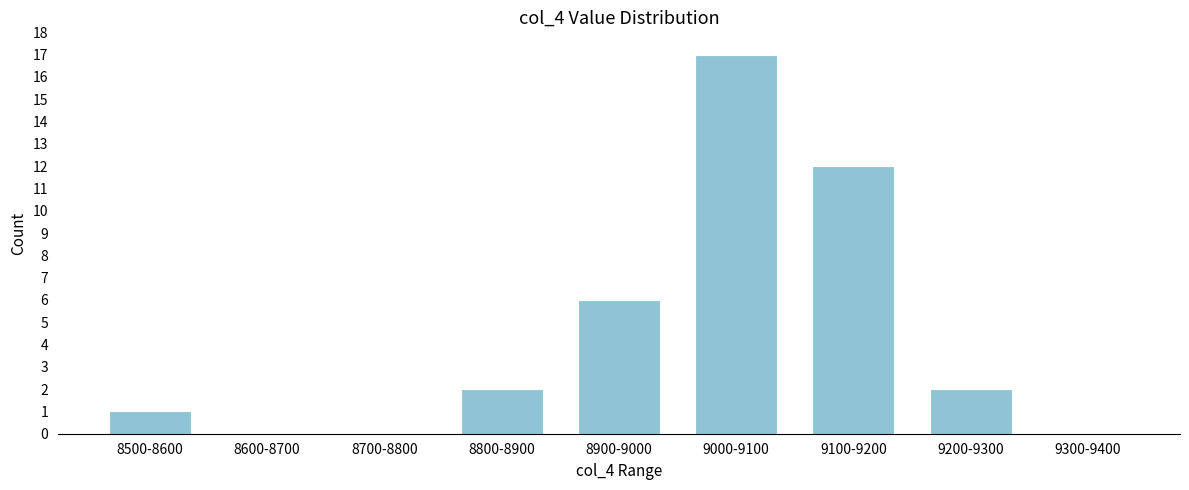

Reading left to right, extract all data points from this chart.

8500-8600=1	8600-8700=0	8700-8800=0	8800-8900=2	8900-9000=6	9000-9100=17	9100-9200=12	9200-9300=2	9300-9400=0